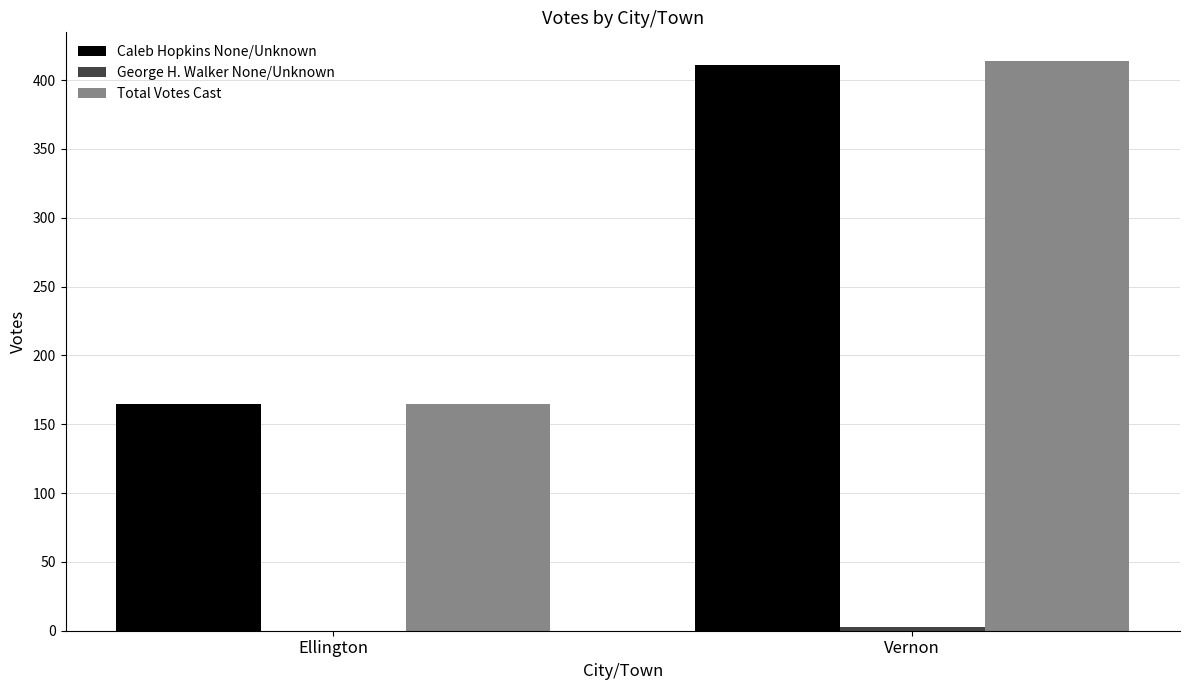

What is the total value across all series at Ellington?

330